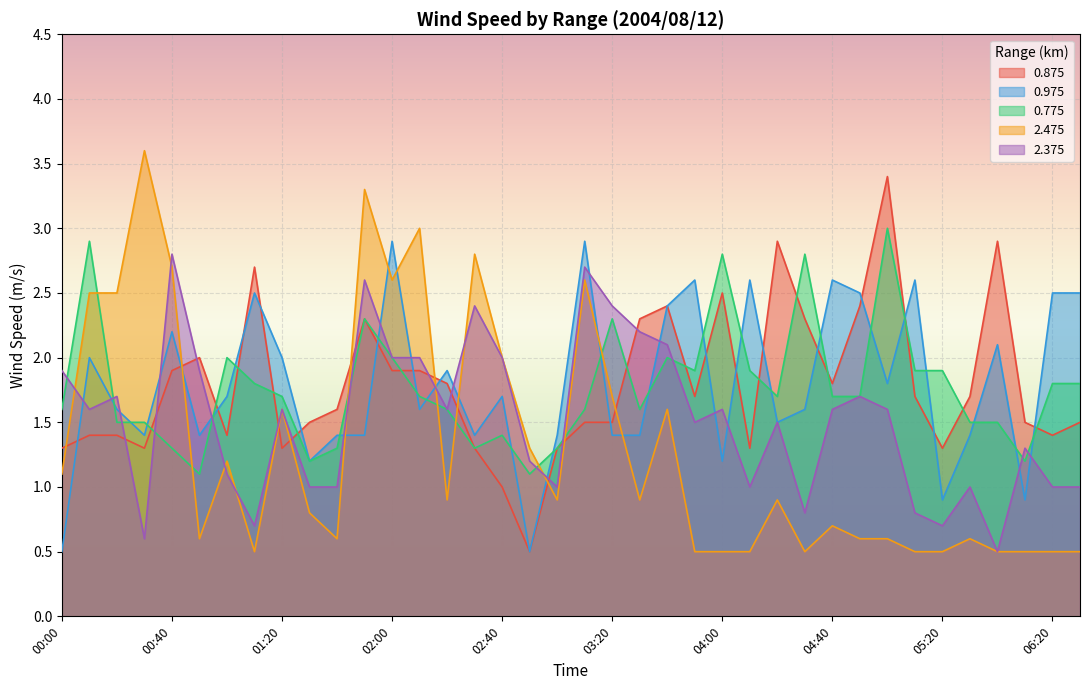

Is the value of 2.475 at 01:30 greater than the value of 0.875 at 04:50?

No